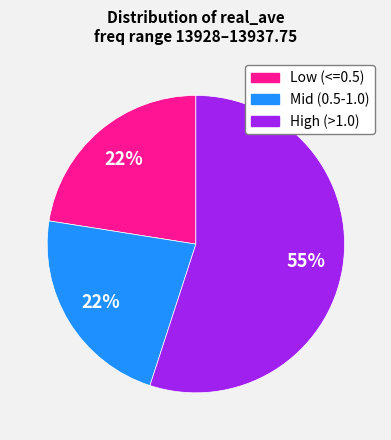

How many segments does this pie chart have?

3